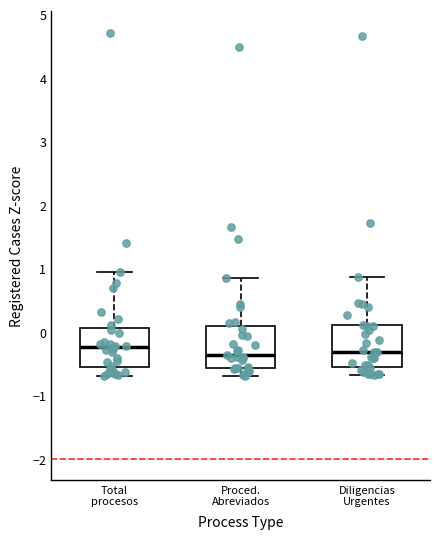

Reading left to right, read every box against the y-axis: the position of its median line, the range the box covers, and the ends of its whiskers. The values are not printed on the chart, so give them approximately, as read against the axis.

Total procesos: median -0.2, box -0.6 to 0.1, whiskers -0.7 to 0.9
Proced. Abreviados: median -0.4, box -0.6 to 0.1, whiskers -0.7 to 0.8
Diligencias Urgentes: median -0.3, box -0.5 to 0.1, whiskers -0.7 to 0.9